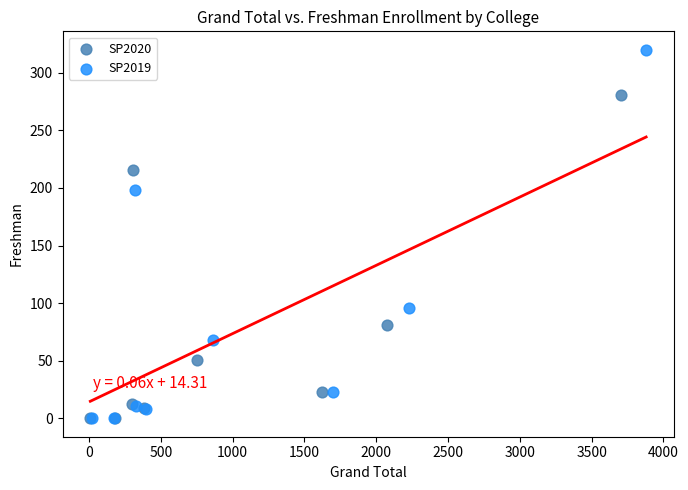

Which series has the widest spread of Y values?

SP2019